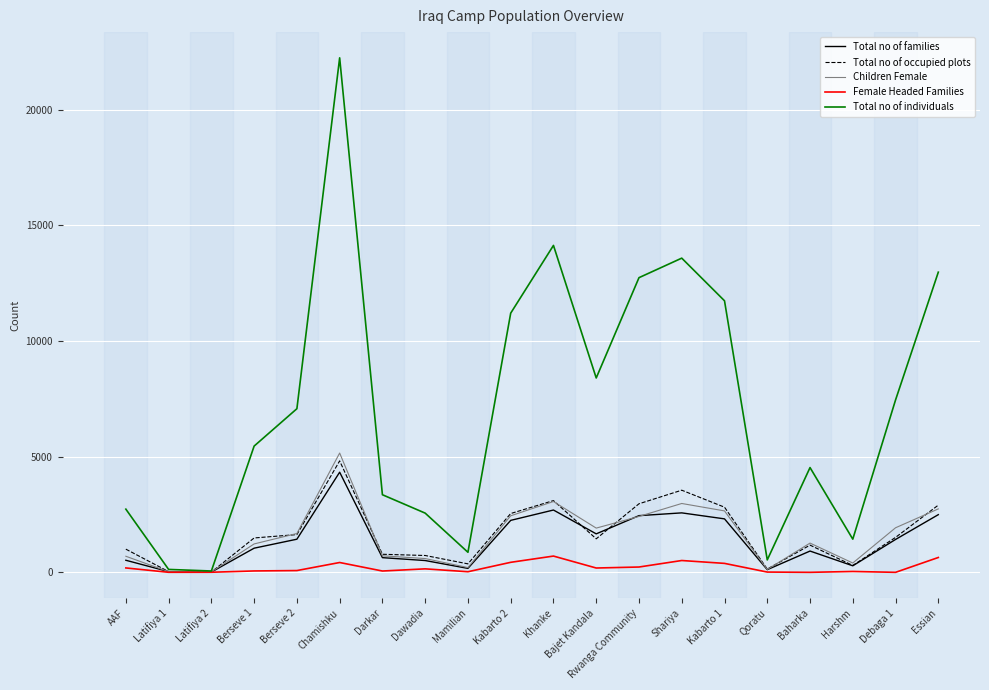

Read the Total no of individuals value at Essian.

12973